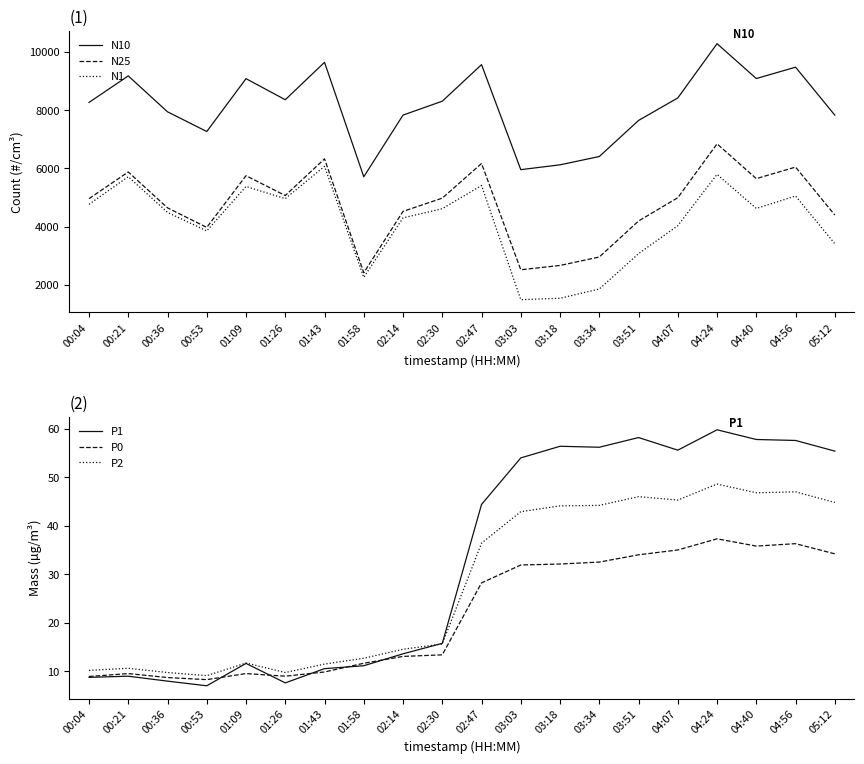

Where is the first local minimum for N25?

00:53